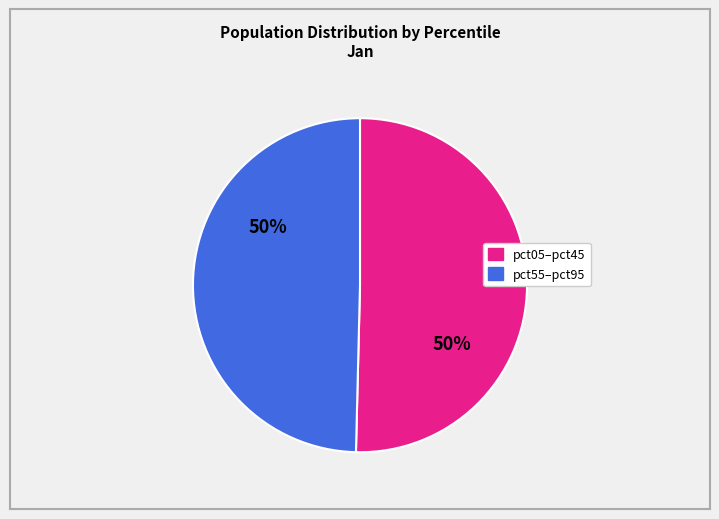

To the nearest percent, what is the average slice percentage?

50%